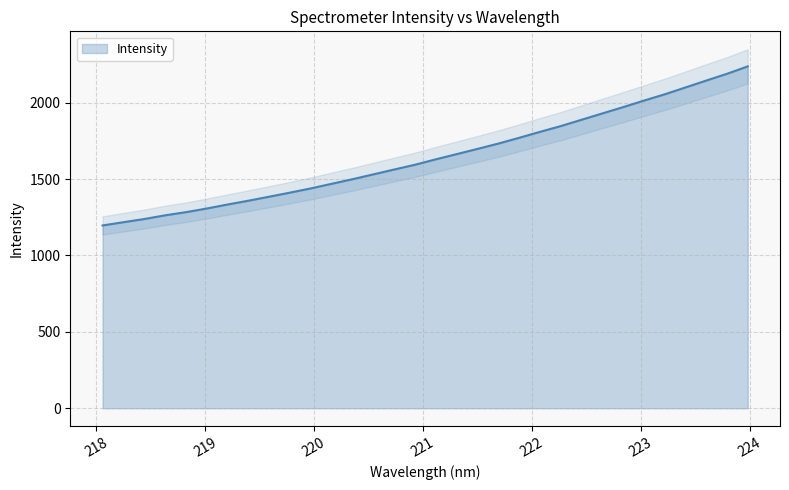

Reading left to right, list all the values displayed in this chart.

1196.5	1217.7	1238.6	1262.7	1283.4	1307.4	1333.6	1358.4	1384.8	1411.4	1439.1	1469.2	1499.2	1530.8	1562.6	1593.8	1629.3	1663.2	1697.4	1732.1	1769.9	1808.9	1846.5	1888.0	1929.4	1970.7	2013.4	2054.6	2099.5	2144.6	2189.0	2237.7